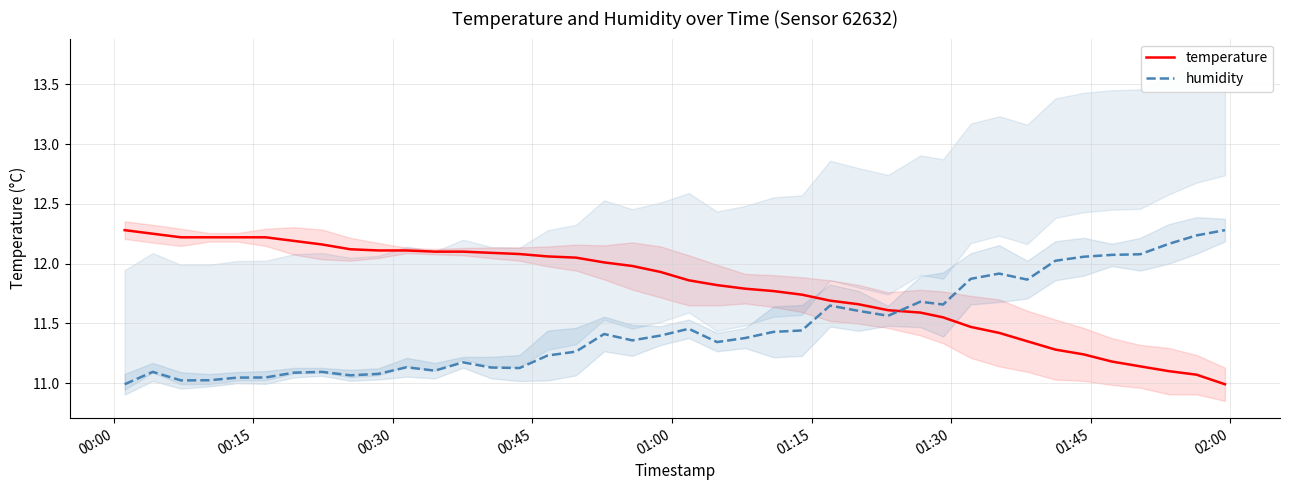

Does the chart have visible grid lines?

Yes